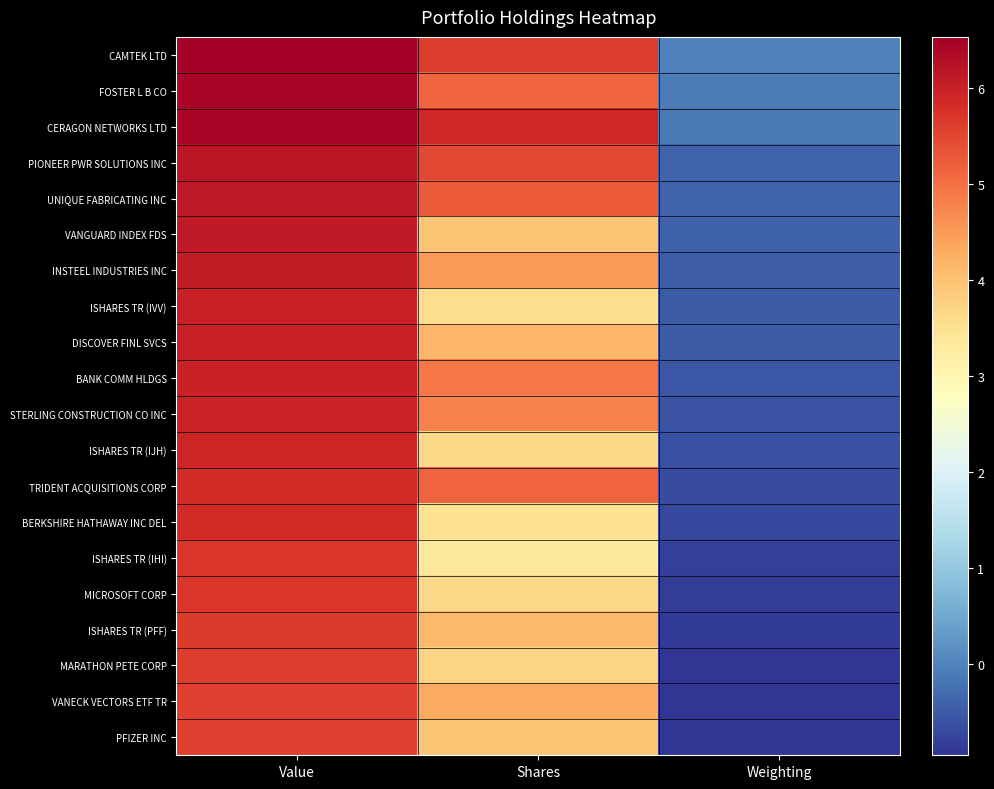

At which category does the chart reach its minimum across all series?

Weighting